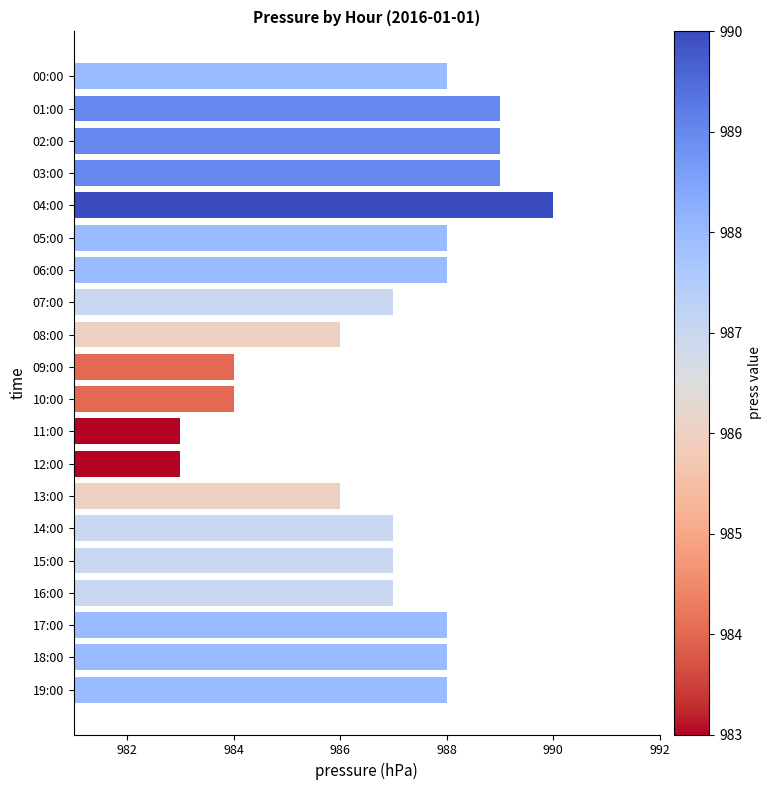

What is the smallest value displayed?

983